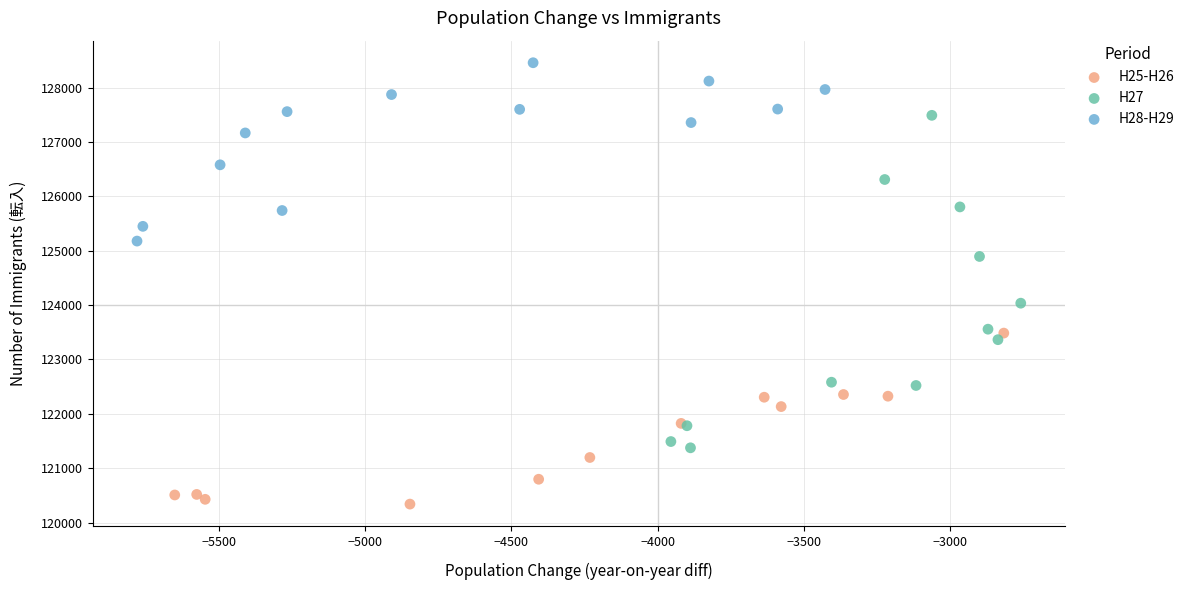

Which series has the widest spread of Y values?

H27